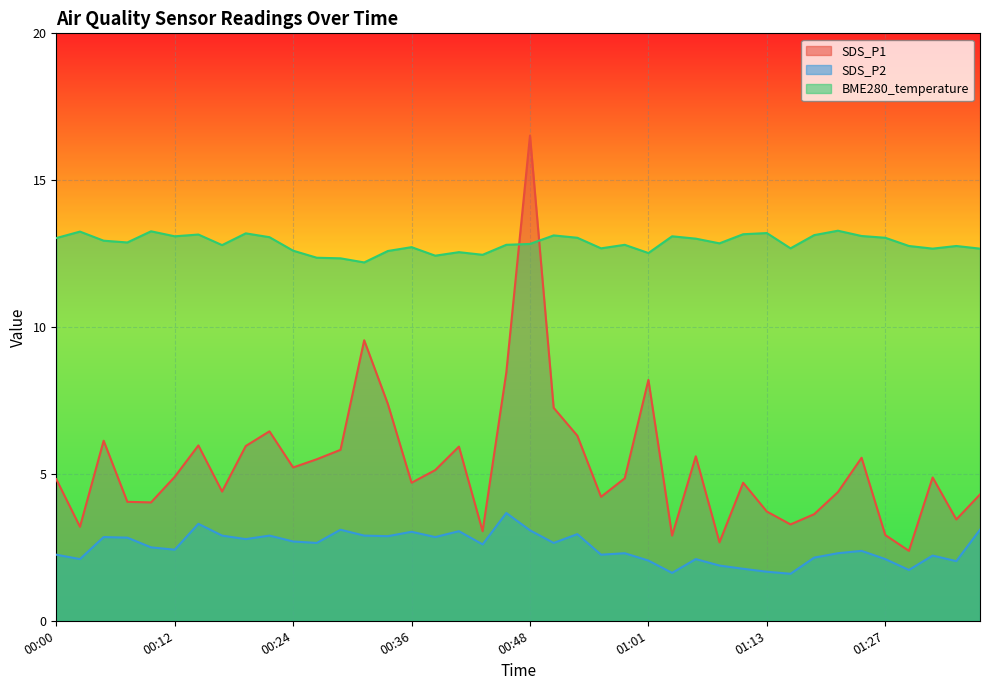

Where does the SDS_P1 series first go above 4?

00:00